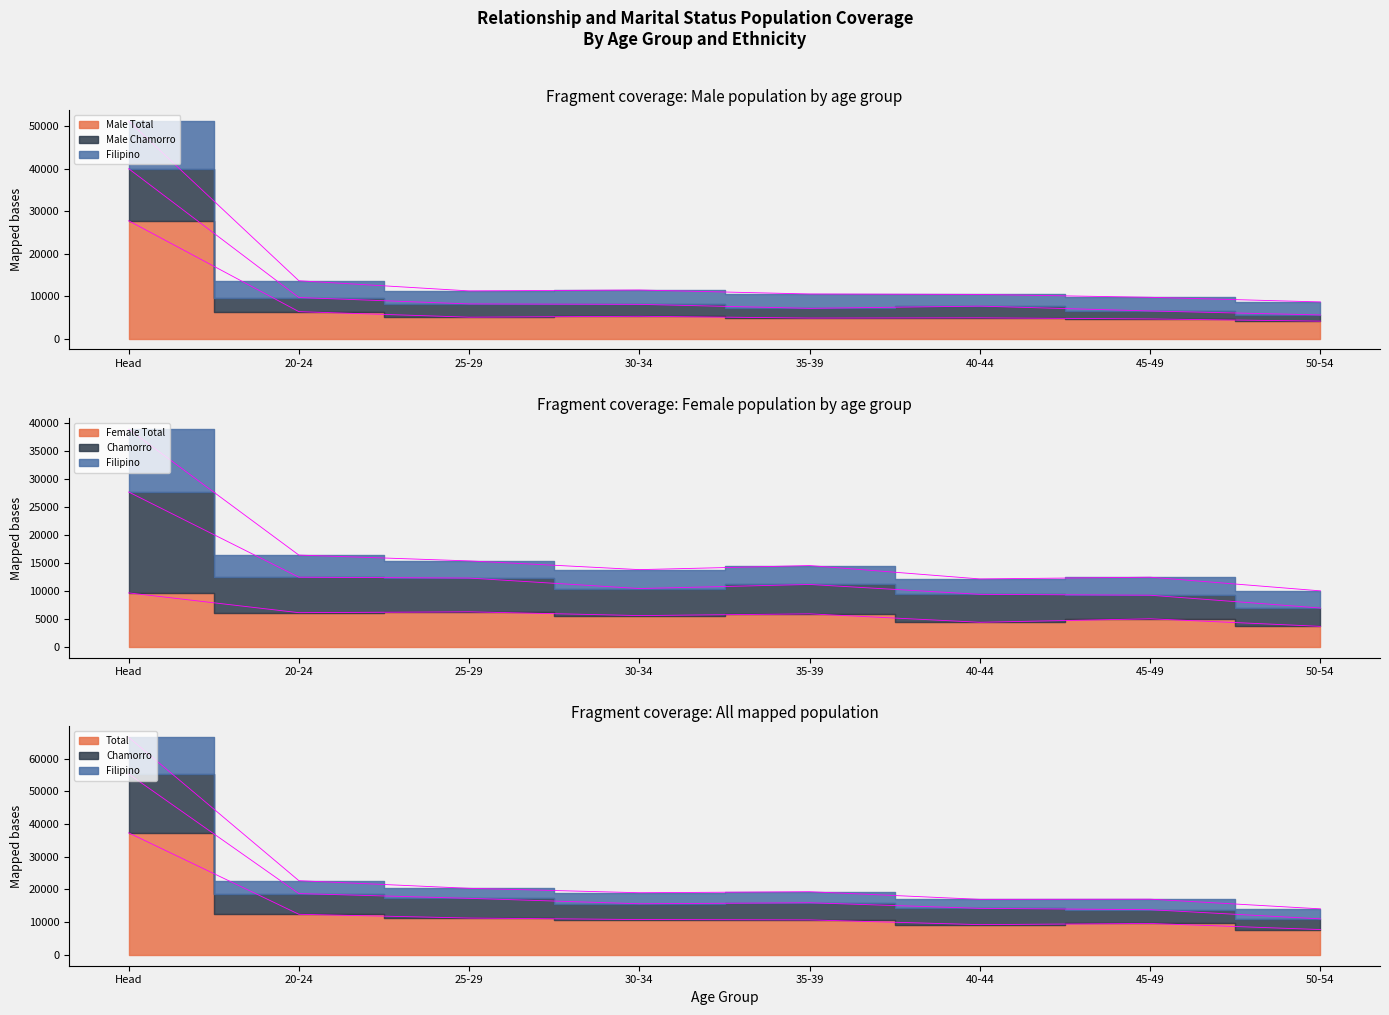

The Chamorro series shows 14220 at 40-44. True or false?

True